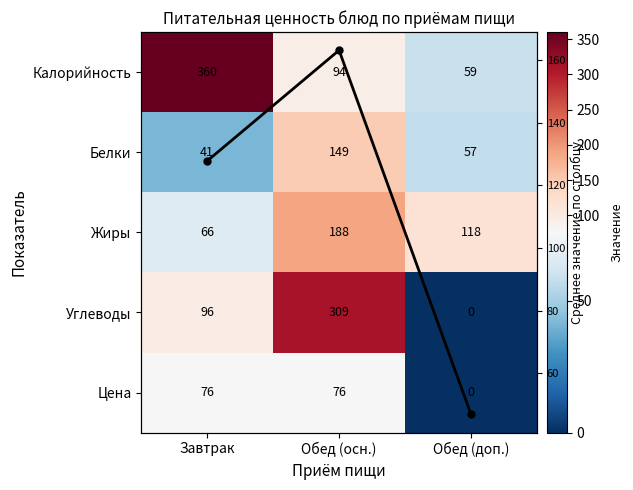

List the labels in order of Углеводы value, smallest first.

Обед (доп.), Завтрак, Обед (осн.)